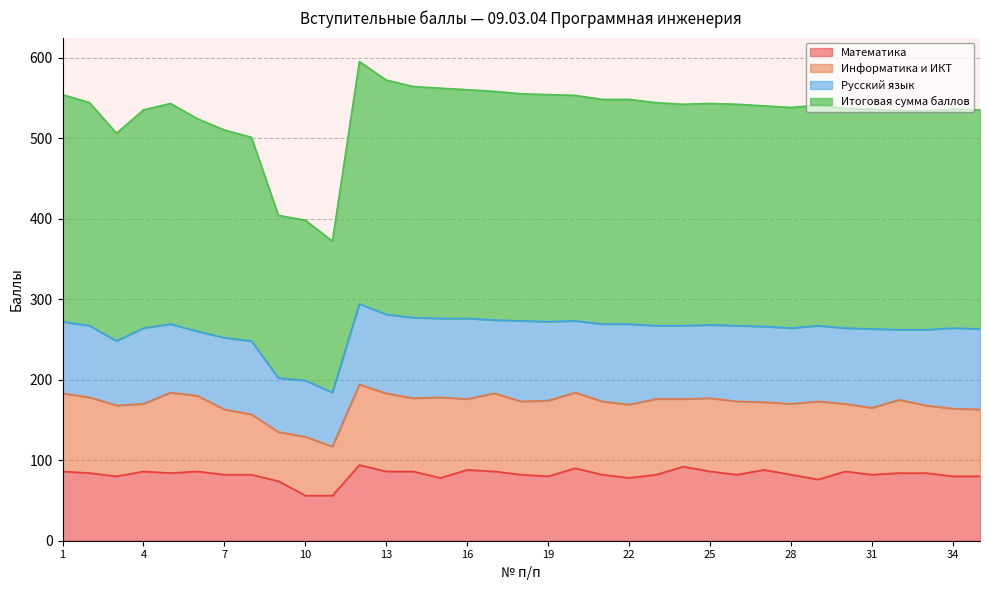

What is the sum of the Итоговая сумма баллов values at 11 and 6?

896